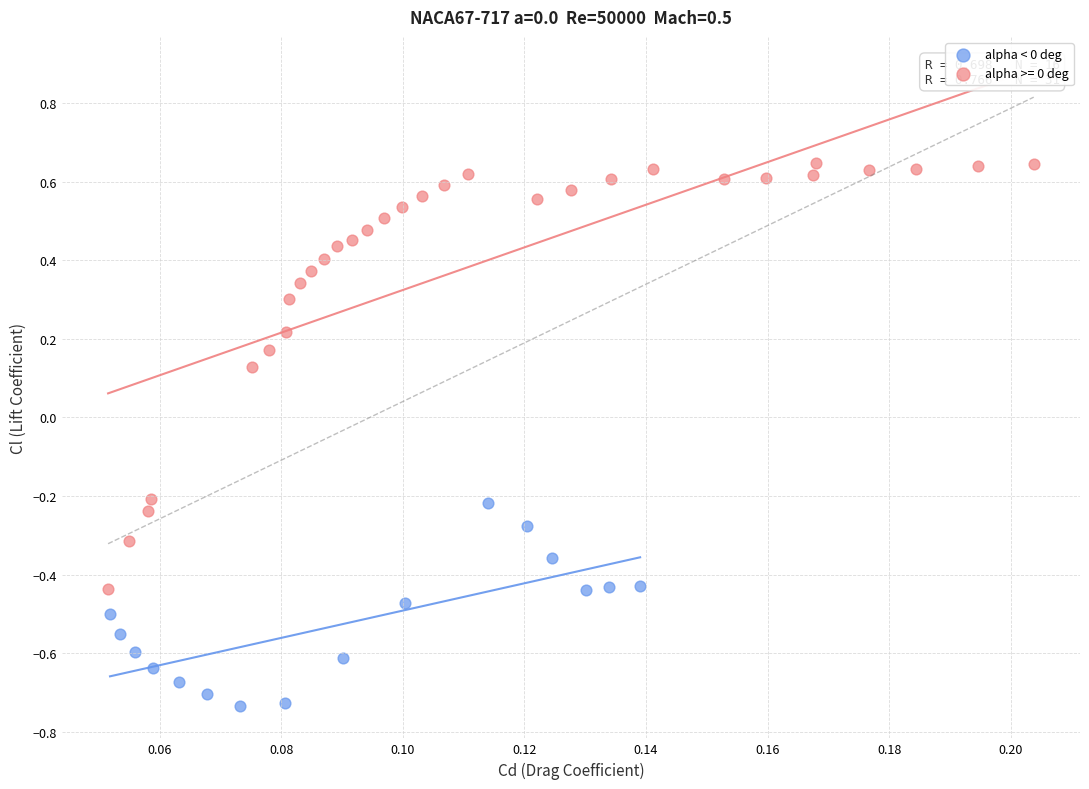

Which series reaches the minimum Y coordinate?

alpha < 0 deg